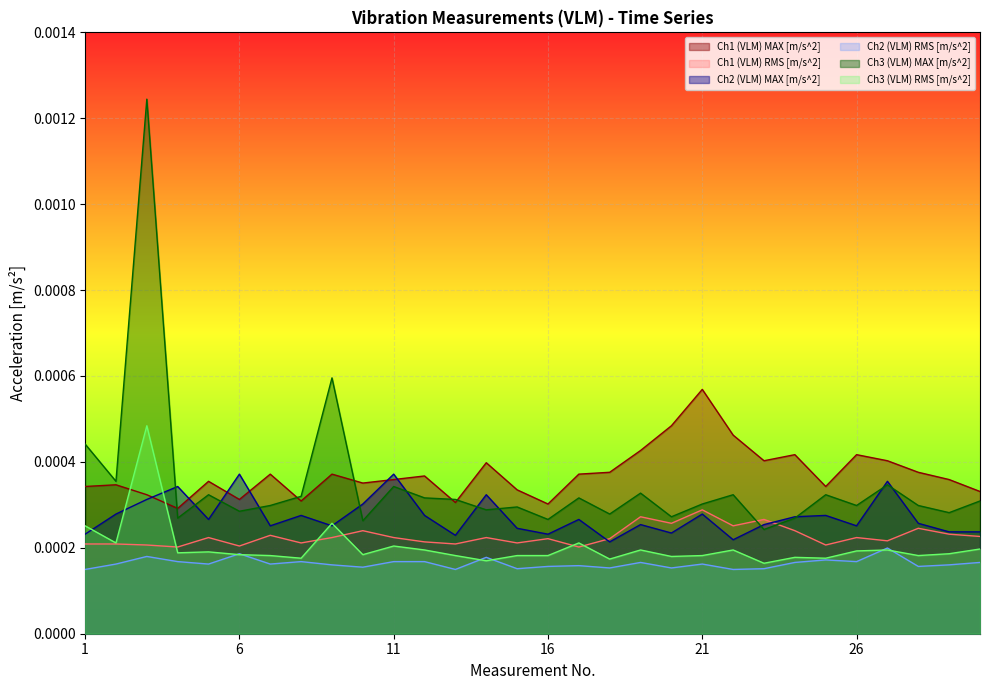

Does the chart display data point markers on the line(s)?

No